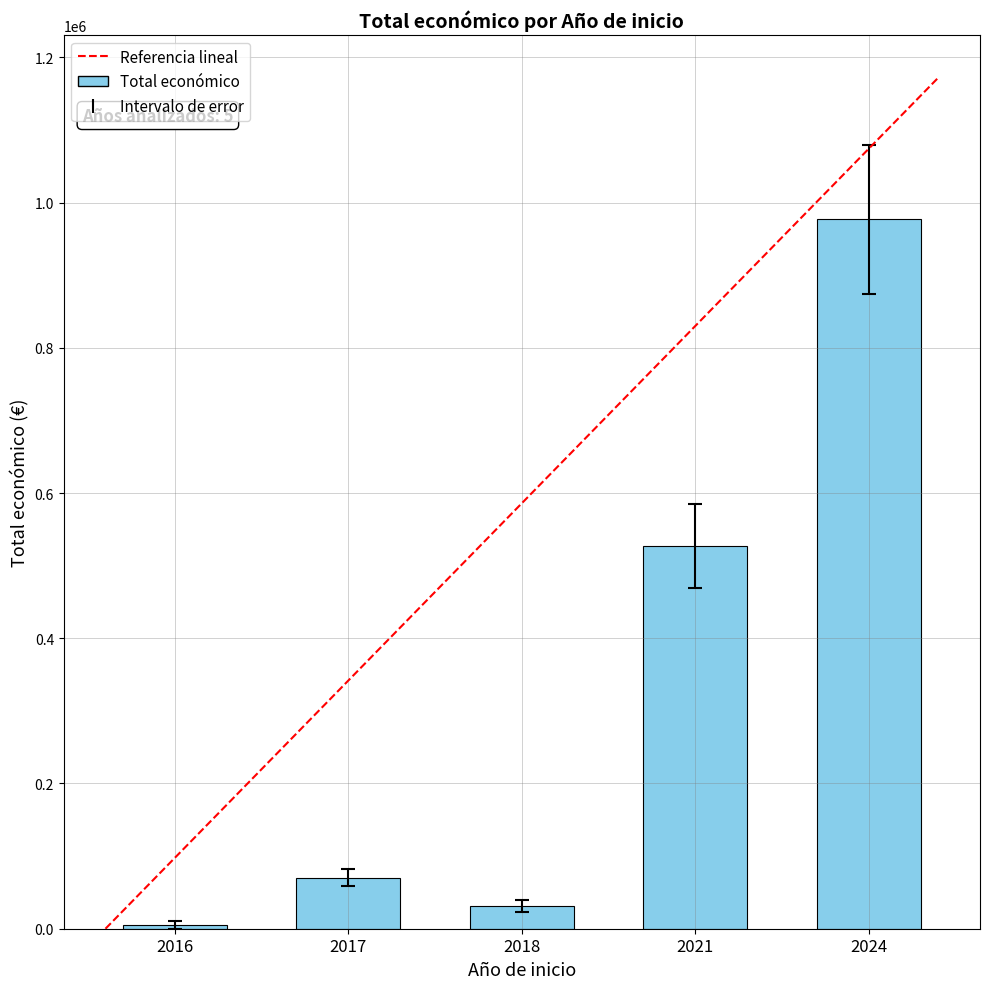

Approximately how many times larger is the value at 2017 compared to 2018?

2.3